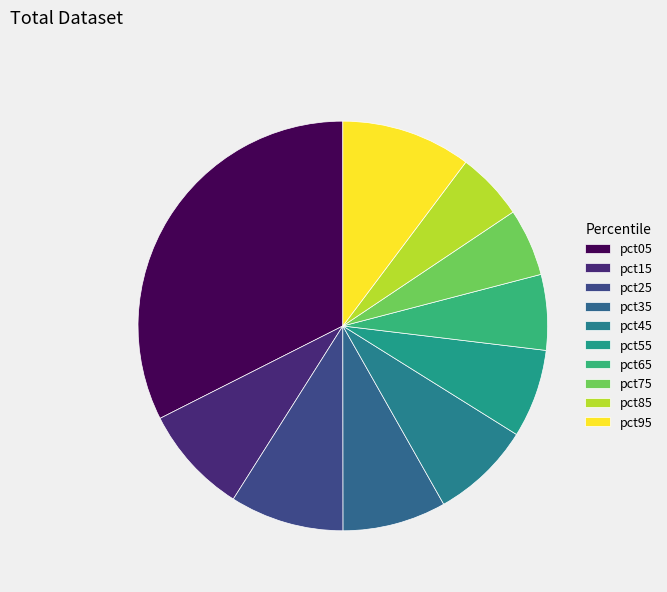

To the nearest percent, what percentage of the pie is pct85?

5%